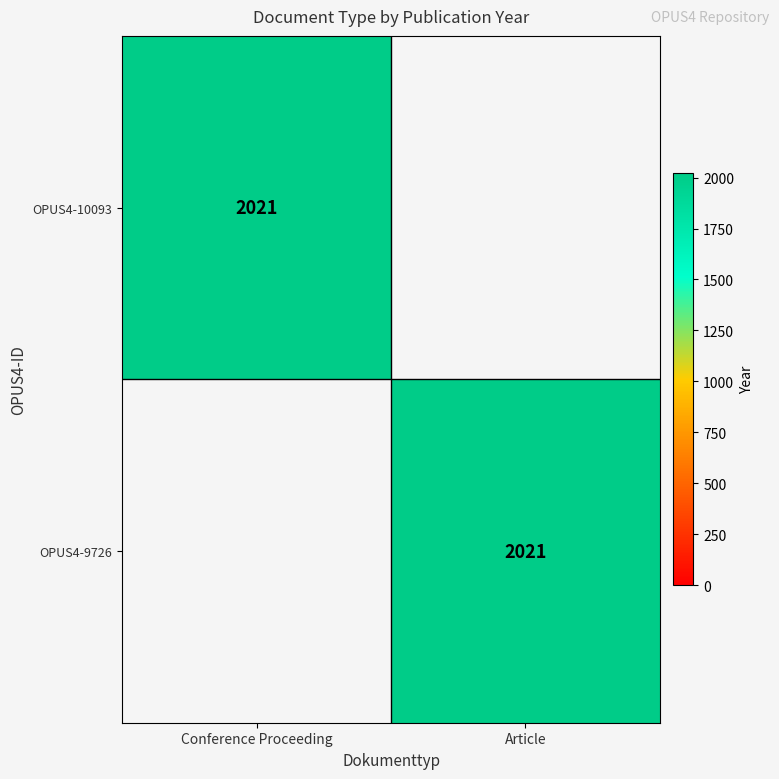

How many distinct data groups are displayed?

2